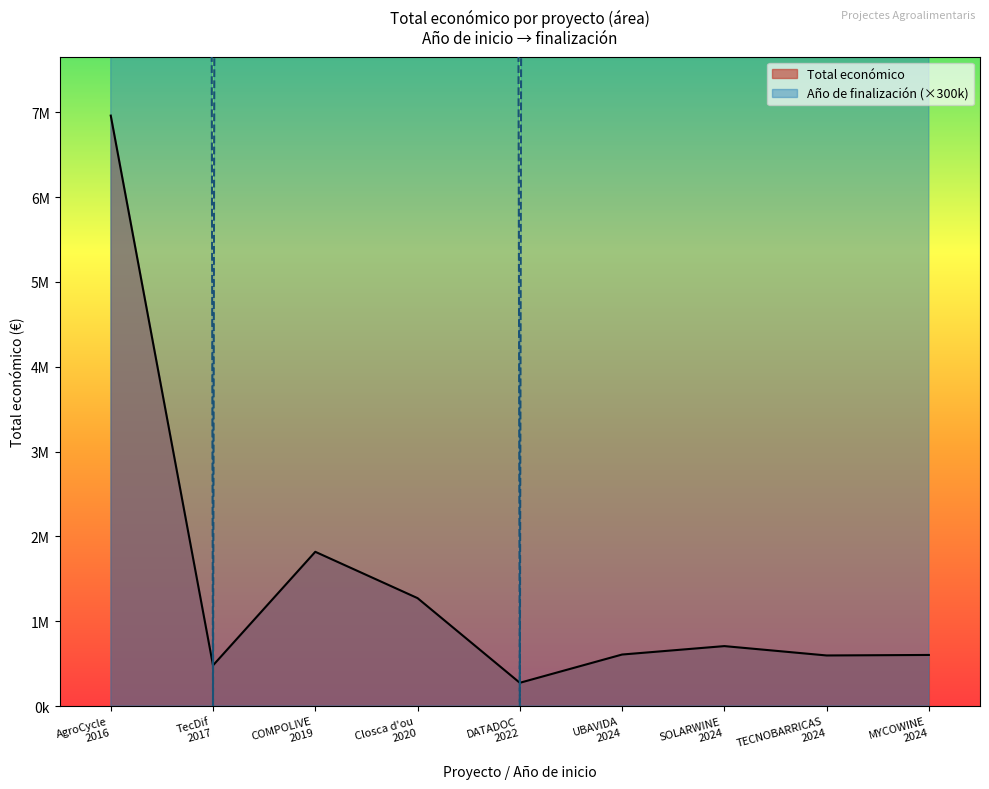

What is the maximum value for Año de finalización?

608100000